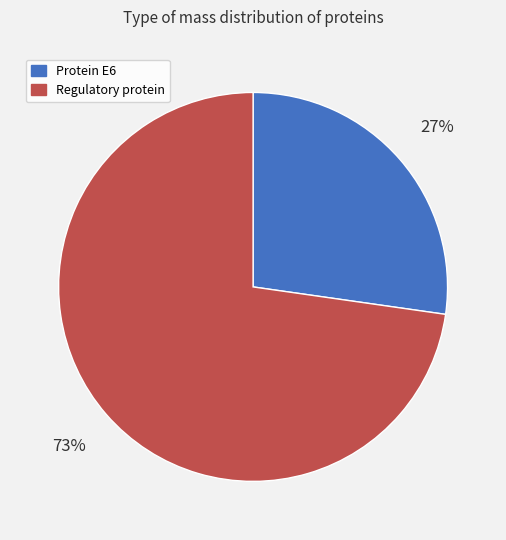

To the nearest percent, what is the average slice percentage?

50%